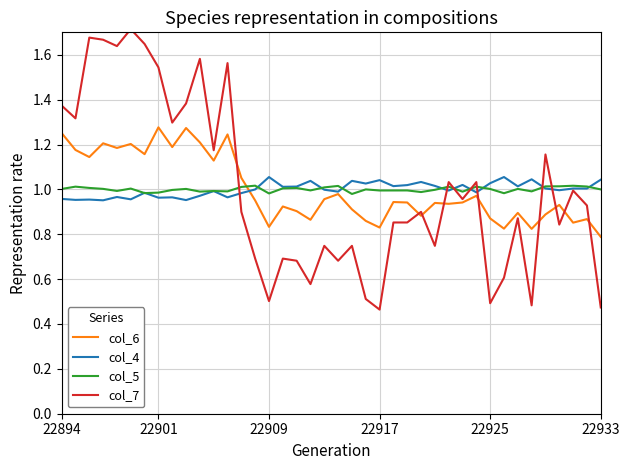

True or false: col_5 and col_7 intersect in this chart.

True